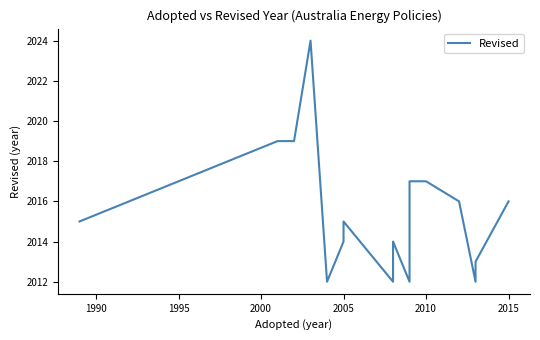

Where is the data nearest to the value 2018?

2000